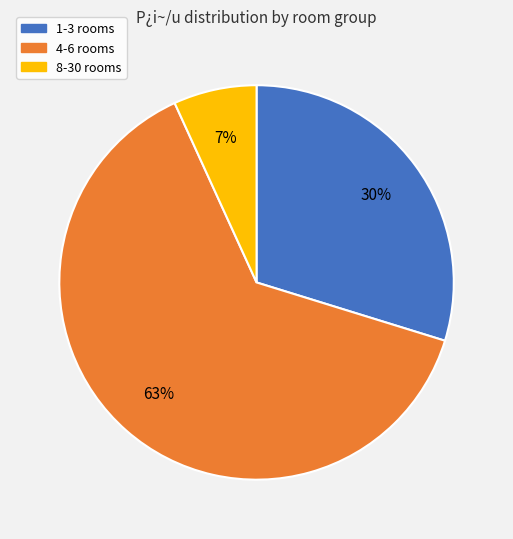

Which slice is the smallest?

8-30 rooms